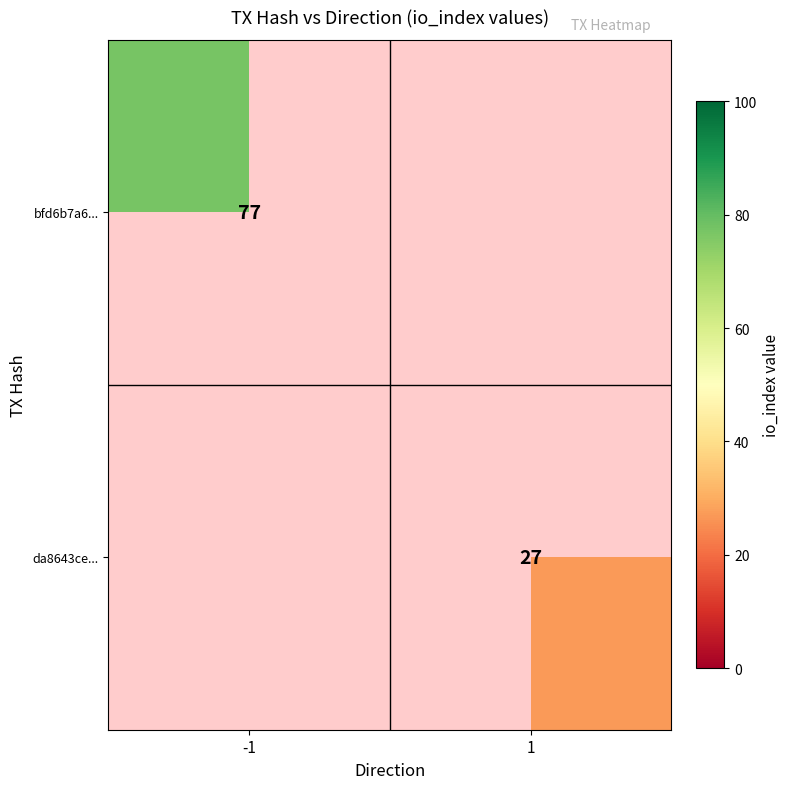

The value of bfd6b7a6... at -1 is 77. True or false?

True